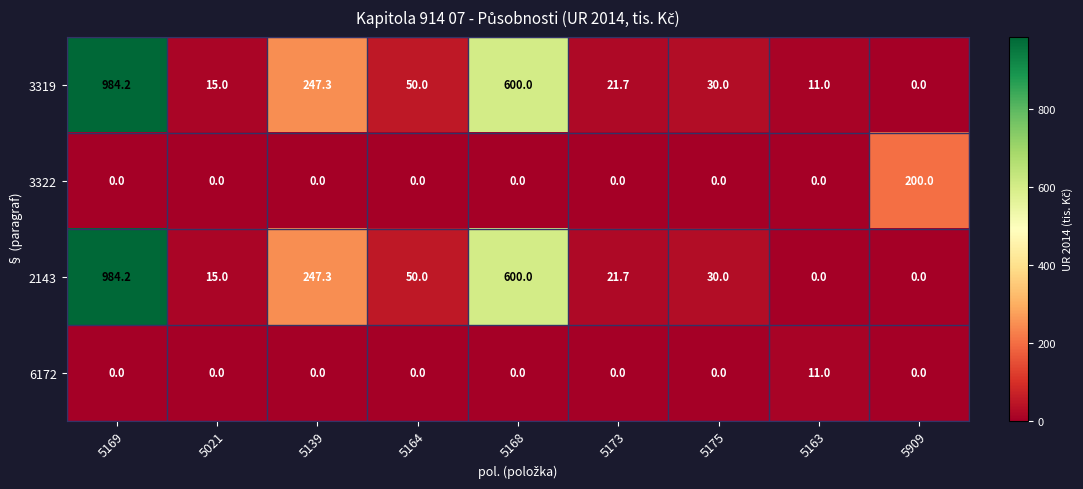

The value of 3322 at 5164 is 0.0. True or false?

True